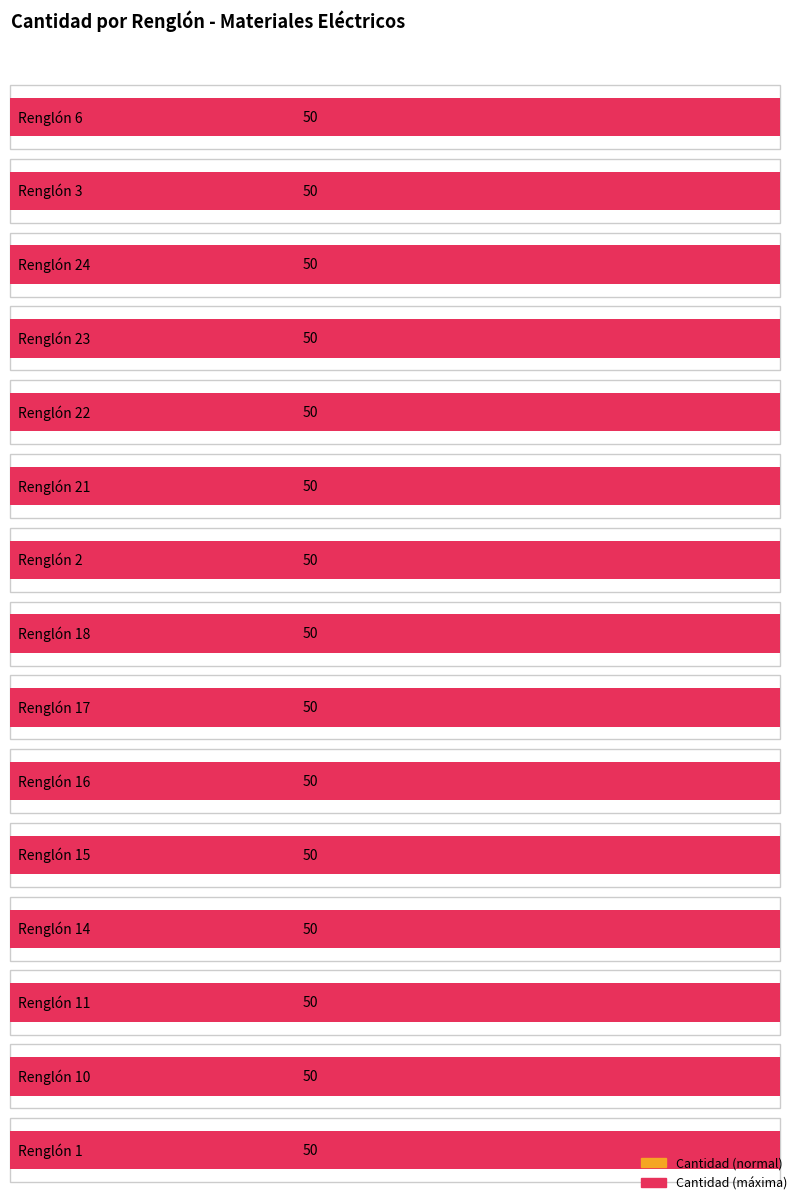

Does the chart contain stacked bars?

No